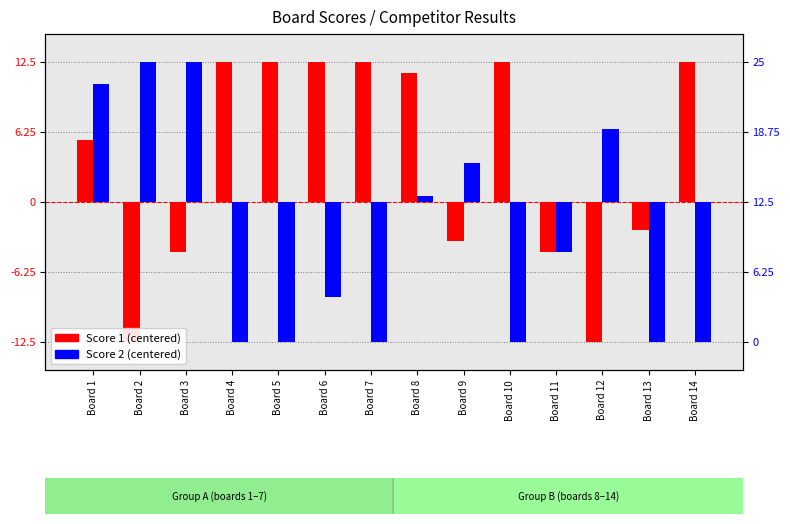

How many groups of bars are there?

14